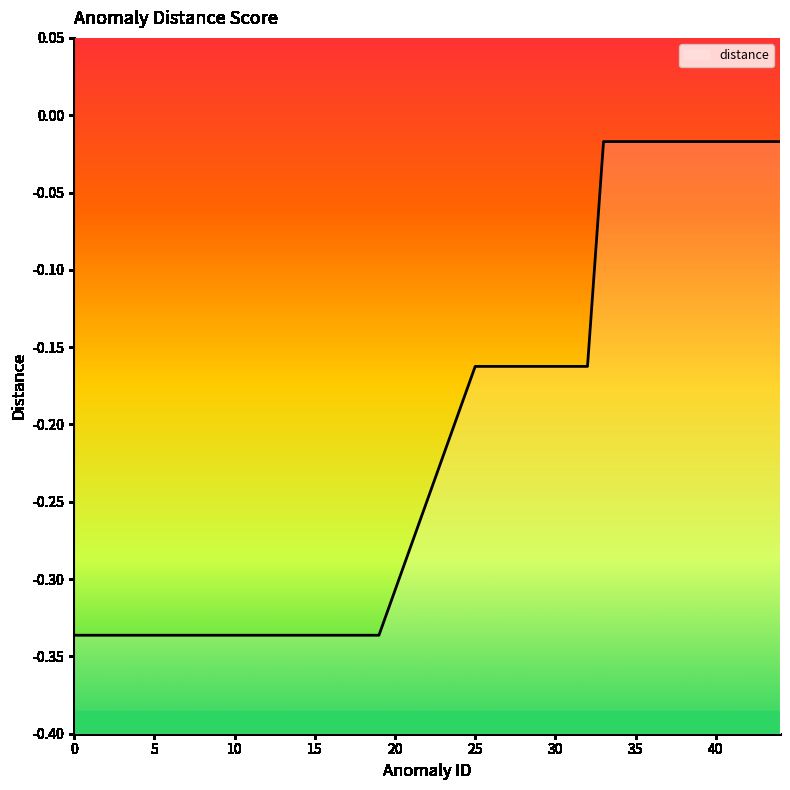

Between 8 and 38, which is larger?

38